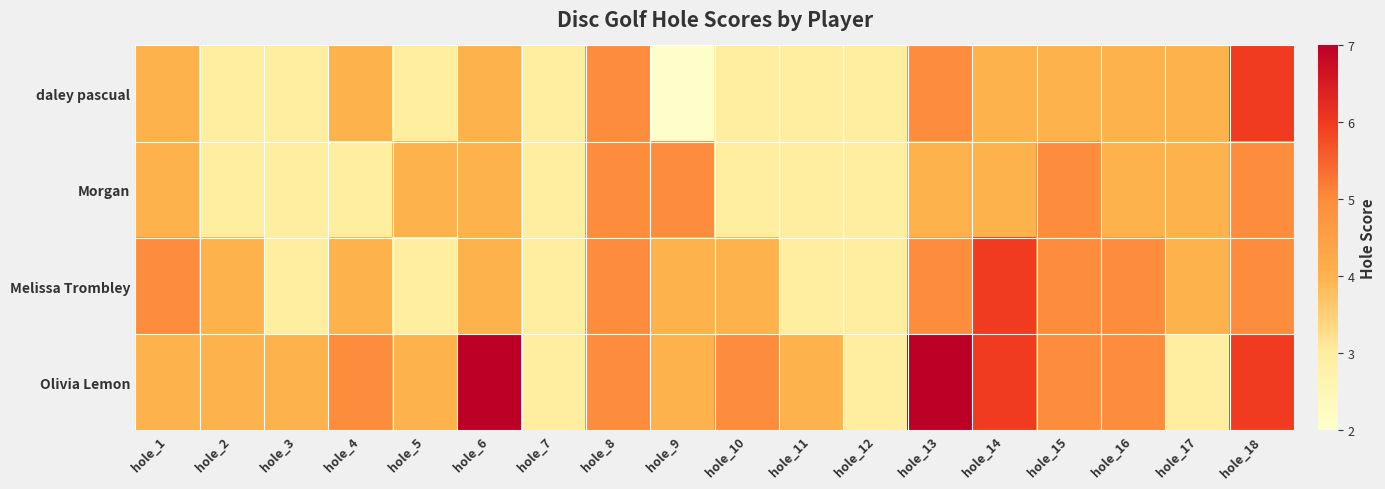

Reading left to right, what are all the values shown in this chart?

daley pascual: hole_1=4	hole_2=3	hole_3=3	hole_4=4	hole_5=3	hole_6=4	hole_7=3	hole_8=5	hole_9=2	hole_10=3	hole_11=3	hole_12=3	hole_13=5	hole_14=4	hole_15=4	hole_16=4	hole_17=4	hole_18=6
Morgan: hole_1=4	hole_2=3	hole_3=3	hole_4=3	hole_5=4	hole_6=4	hole_7=3	hole_8=5	hole_9=5	hole_10=3	hole_11=3	hole_12=3	hole_13=4	hole_14=4	hole_15=5	hole_16=4	hole_17=4	hole_18=5
Melissa Trombley: hole_1=5	hole_2=4	hole_3=3	hole_4=4	hole_5=3	hole_6=4	hole_7=3	hole_8=5	hole_9=4	hole_10=4	hole_11=3	hole_12=3	hole_13=5	hole_14=6	hole_15=5	hole_16=5	hole_17=4	hole_18=5
Olivia Lemon: hole_1=4	hole_2=4	hole_3=4	hole_4=5	hole_5=4	hole_6=7	hole_7=3	hole_8=5	hole_9=4	hole_10=5	hole_11=4	hole_12=3	hole_13=7	hole_14=6	hole_15=5	hole_16=5	hole_17=3	hole_18=6